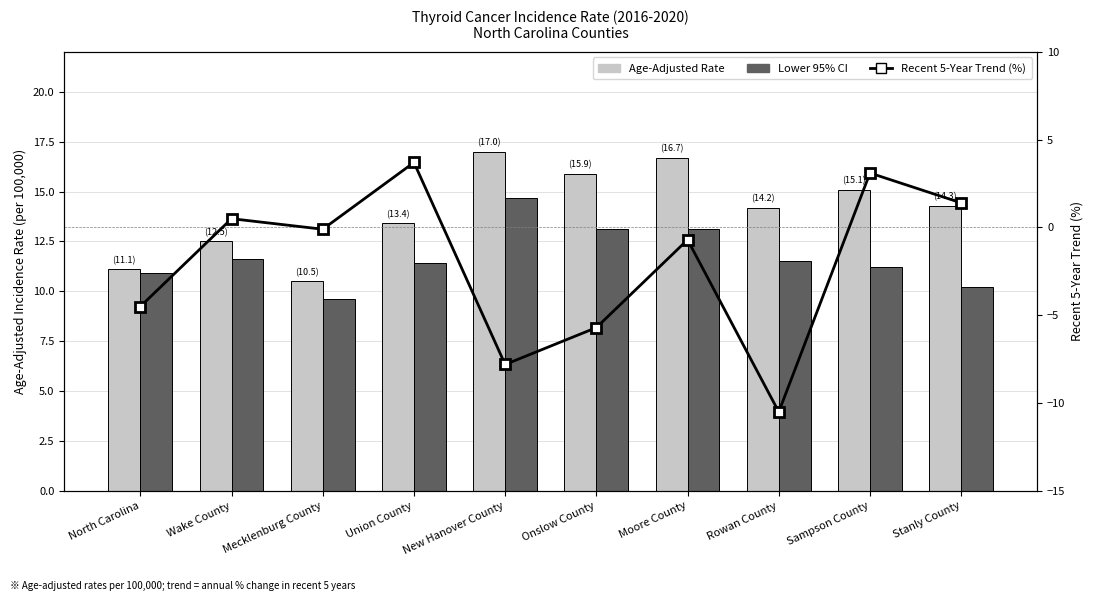

Reading left to right, transcribe all the data shown in this chart.

Age-Adjusted Rate: 11.1	12.5	10.5	13.4	17.0	15.9	16.7	14.2	15.1	14.3
Lower 95% CI: 10.9	11.6	9.6	11.4	14.7	13.1	13.1	11.5	11.2	10.2
Recent 5-Year Trend: -4.5	0.5	-0.1	3.7	-7.8	-5.7	-0.7	-10.5	3.1	1.4